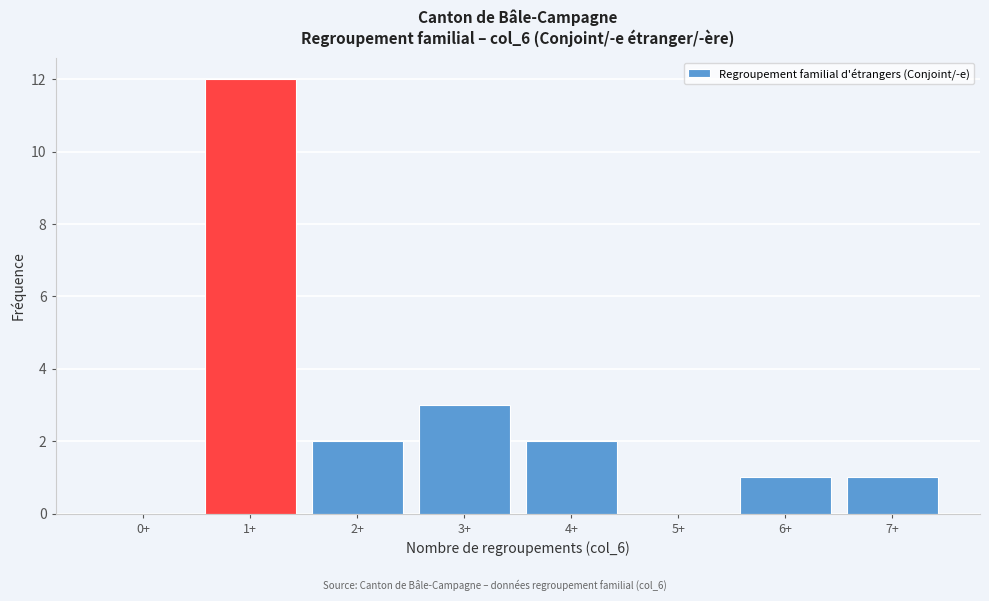

Reading left to right, extract all data points from this chart.

0+=0	1+=12	2+=2	3+=3	4+=2	5+=0	6+=1	7+=1